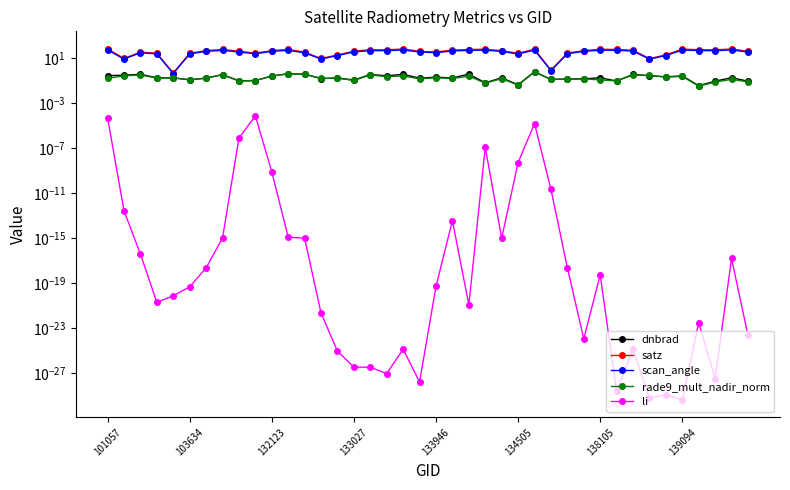

After their last crossing, which series has the higher values: rade9_mult_nadir_norm or dnbrad?

dnbrad